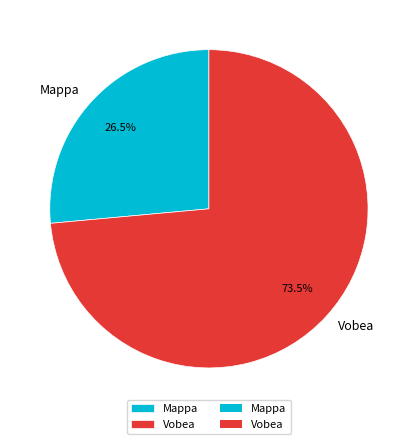

Which category has the biggest portion of the pie?

Vobea